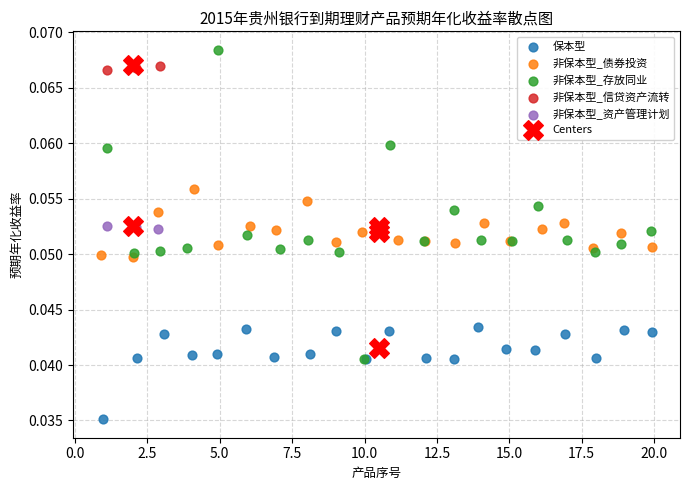

Which series reaches the minimum Y coordinate?

保本型